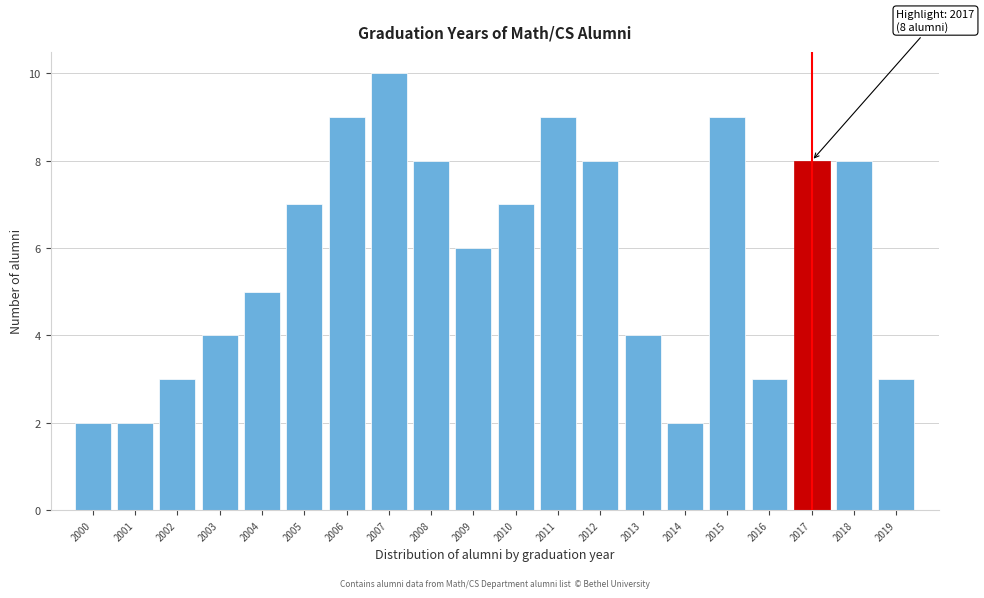

Which range on the x-axis has the tallest bar?

2006.5 to 2007.5